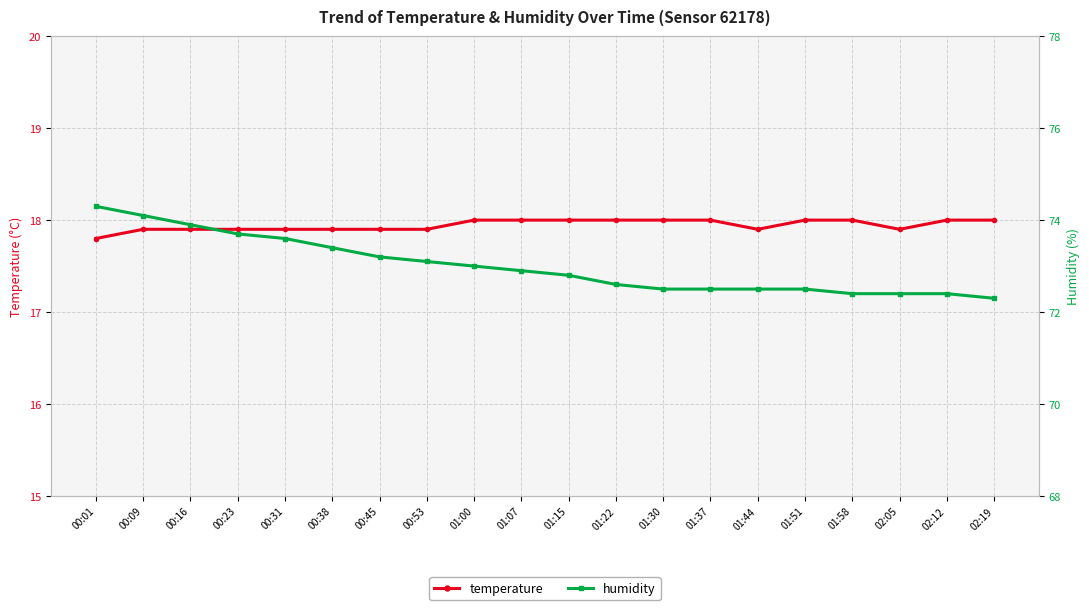

Read the humidity value at 01:07.

72.9